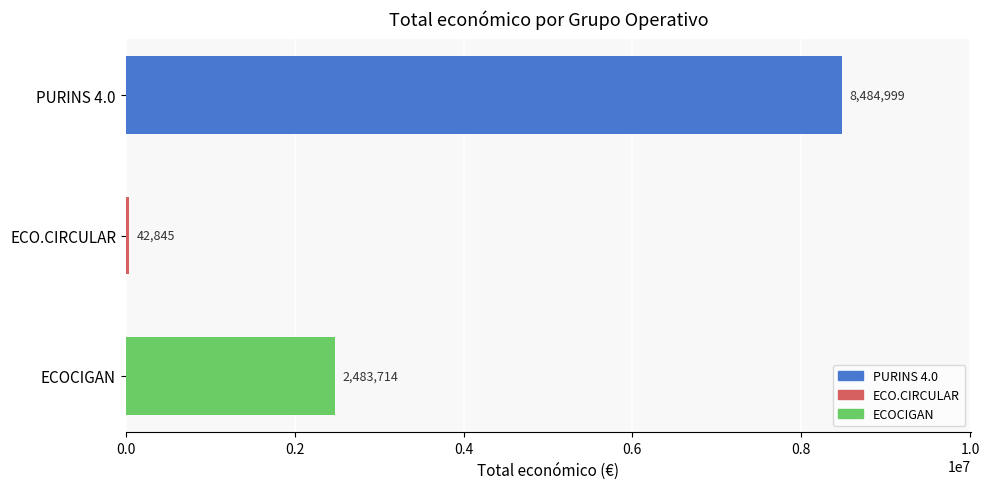

List the labels in order of value, smallest first.

ECO.CIRCULAR, ECOCIGAN, PURINS 4.0